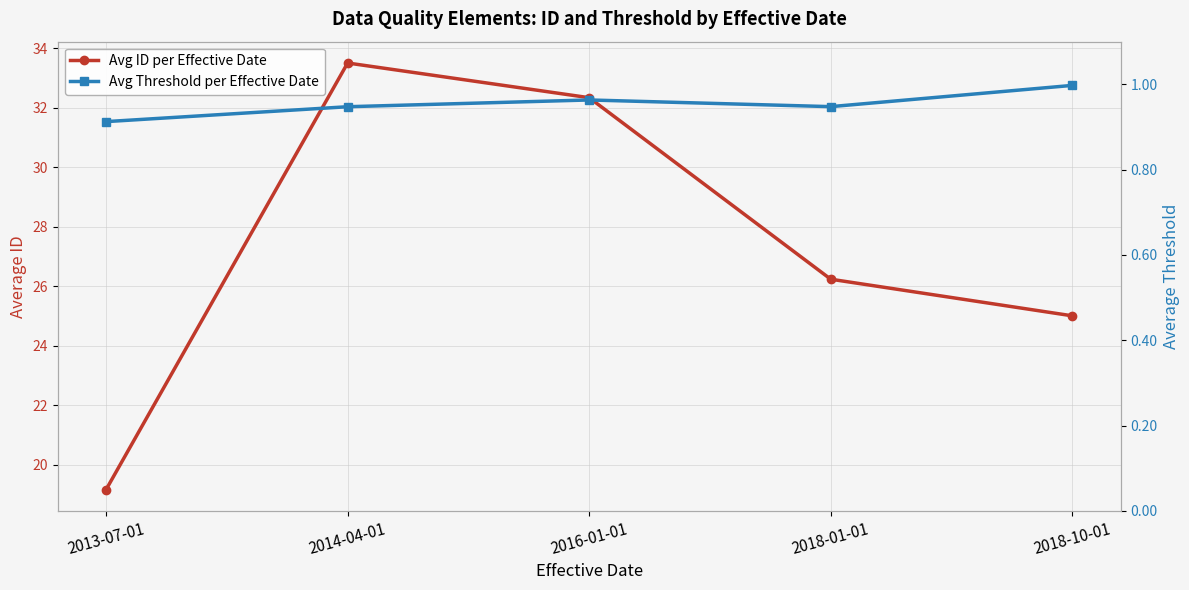

Reading left to right, transcribe all the data shown in this chart.

Avg ID per Effective Date: 2013-07-01=19.2	2014-04-01=33.5	2016-01-01=32.3	2018-01-01=26.2	2018-10-01=25.0
Avg Threshold per Effective Date: 2013-07-01=0.9	2014-04-01=0.9	2016-01-01=1.0	2018-01-01=0.9	2018-10-01=1.0